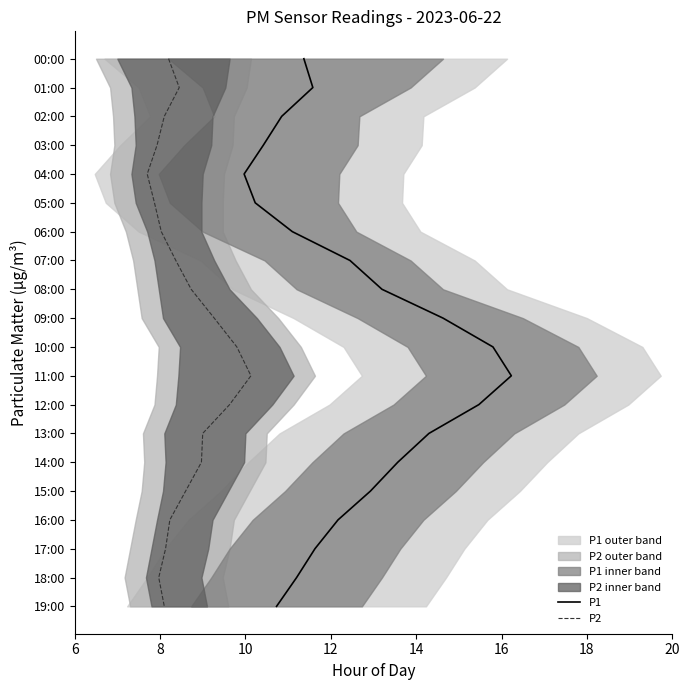

Count the number of categories in the chart.

20